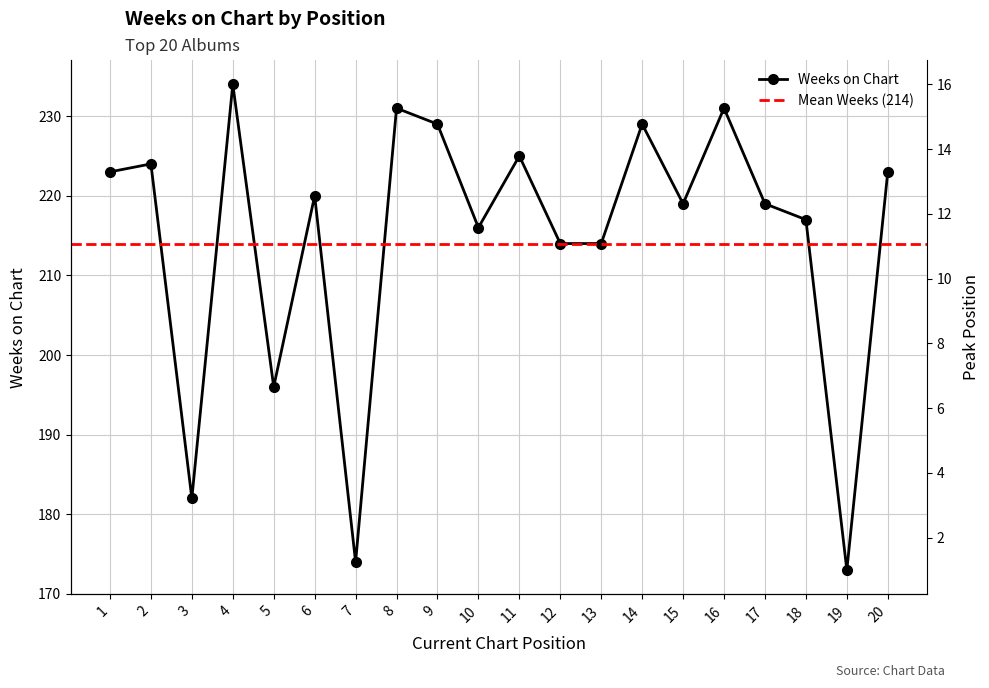

What is the highest value of the Weeks on Chart series?

234